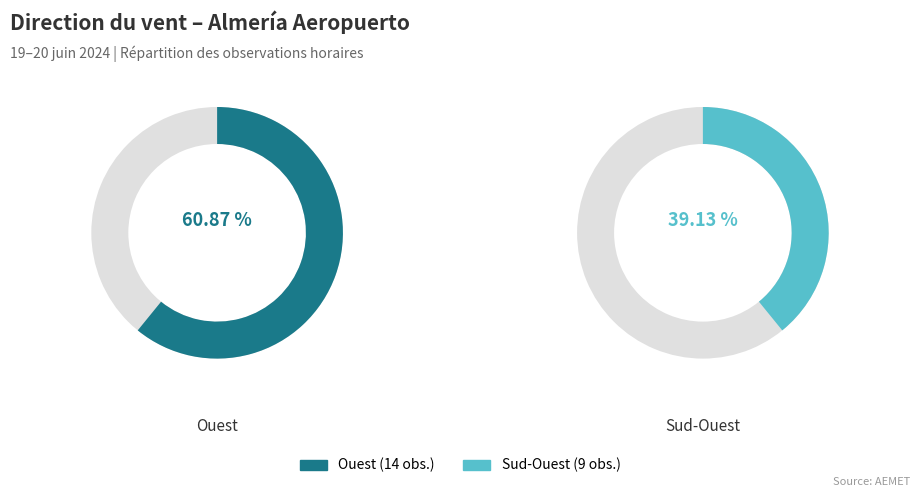

Is Sud-Ouest the majority of the pie?

No